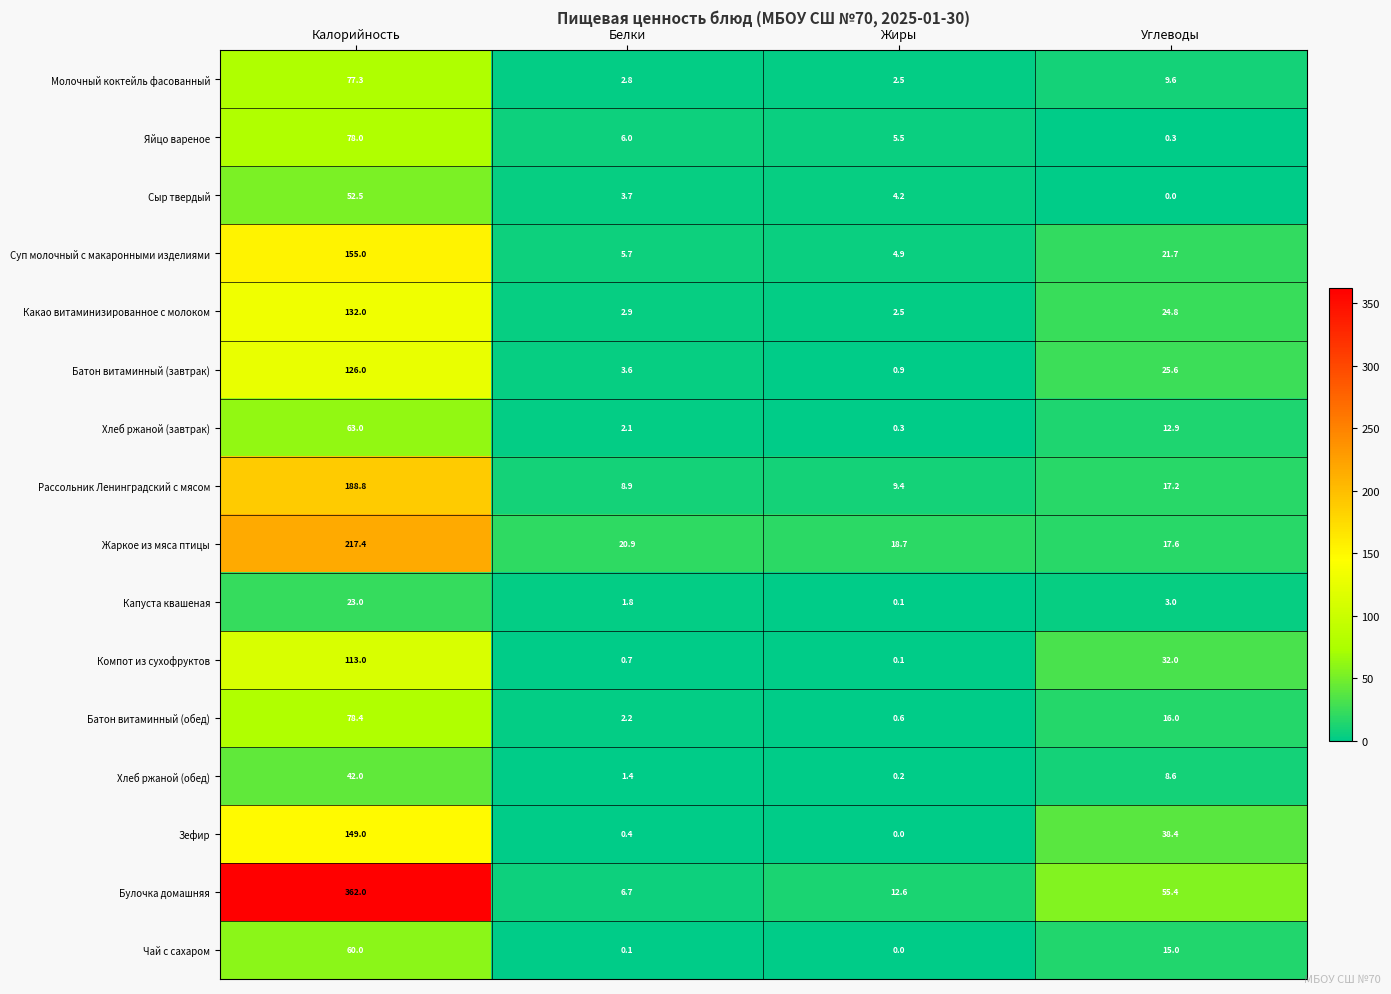

At Белки, list the series in order from largest to smallest.

Жаркое из мяса птицы, Рассольник Ленинградский с мясом, Булочка домашняя, Яйцо вареное, Суп молочный с макаронными изделиями, Сыр твердый, Батон витаминный (завтрак), Какао витаминизированное с молоком, Молочный коктейль фасованный, Батон витаминный (обед), Хлеб ржаной (завтрак), Капуста квашеная, Хлеб ржаной (обед), Компот из сухофруктов, Зефир, Чай с сахаром